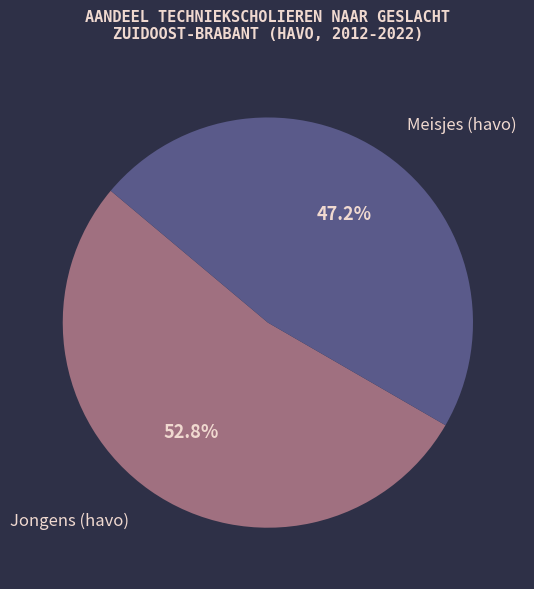

Between Meisjes (havo) and Jongens (havo), which is larger?

Jongens (havo)